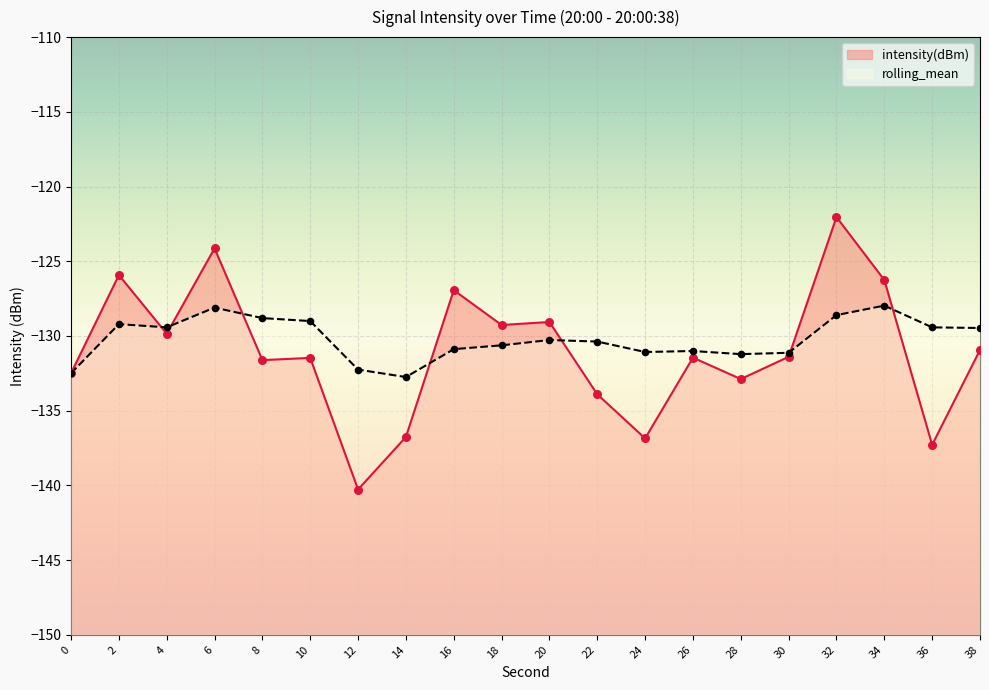

Which series has the widest spread of Y values?

intensity(dBm)